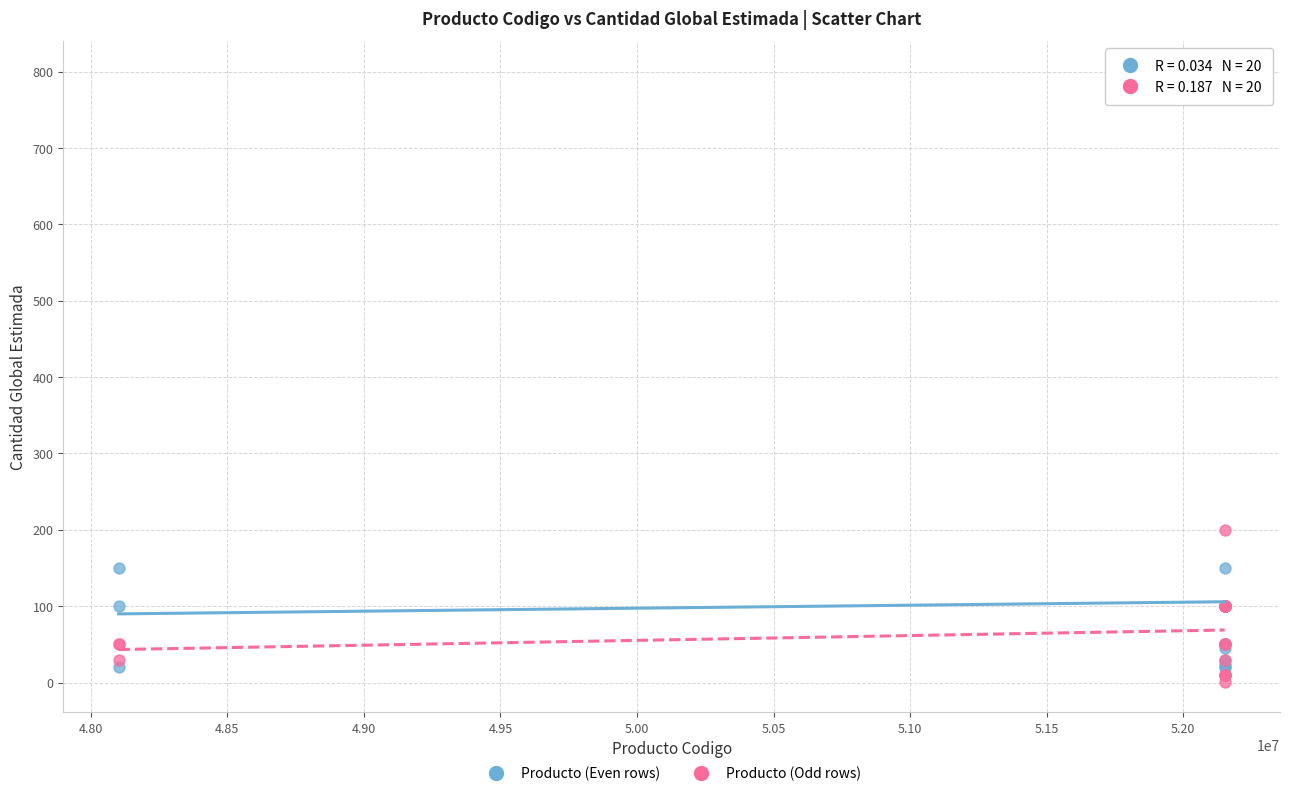

Which series reaches the maximum Y coordinate?

Producto (Even rows)